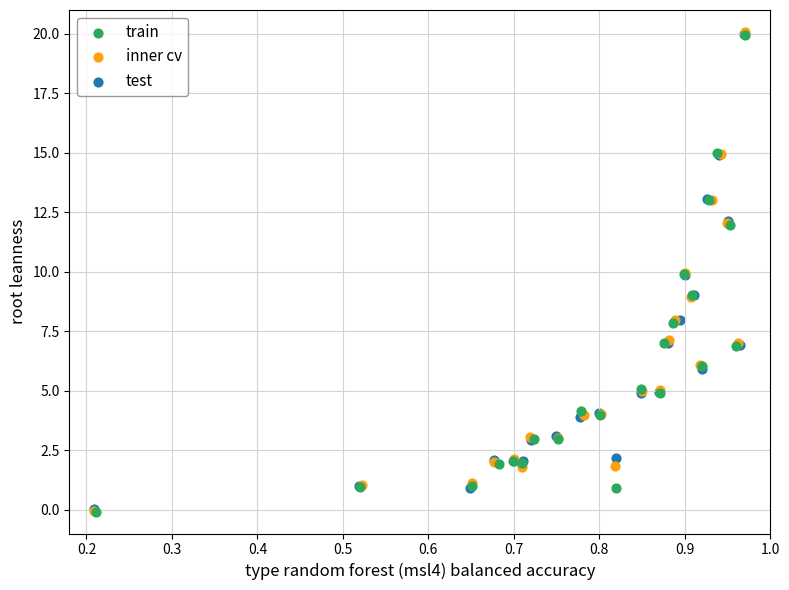

Which series has the widest spread of Y values?

inner cv